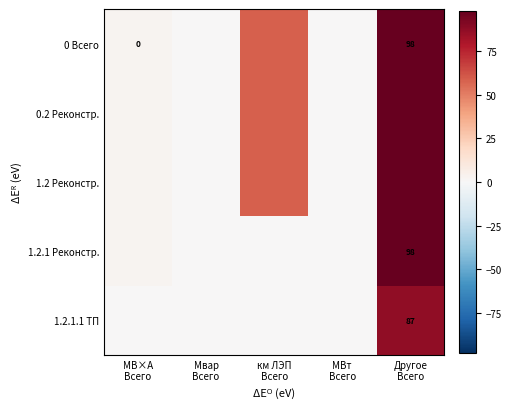

Is it true that 1.2 Реконстр. equals 95.1 at км ЛЭП Всего?

False